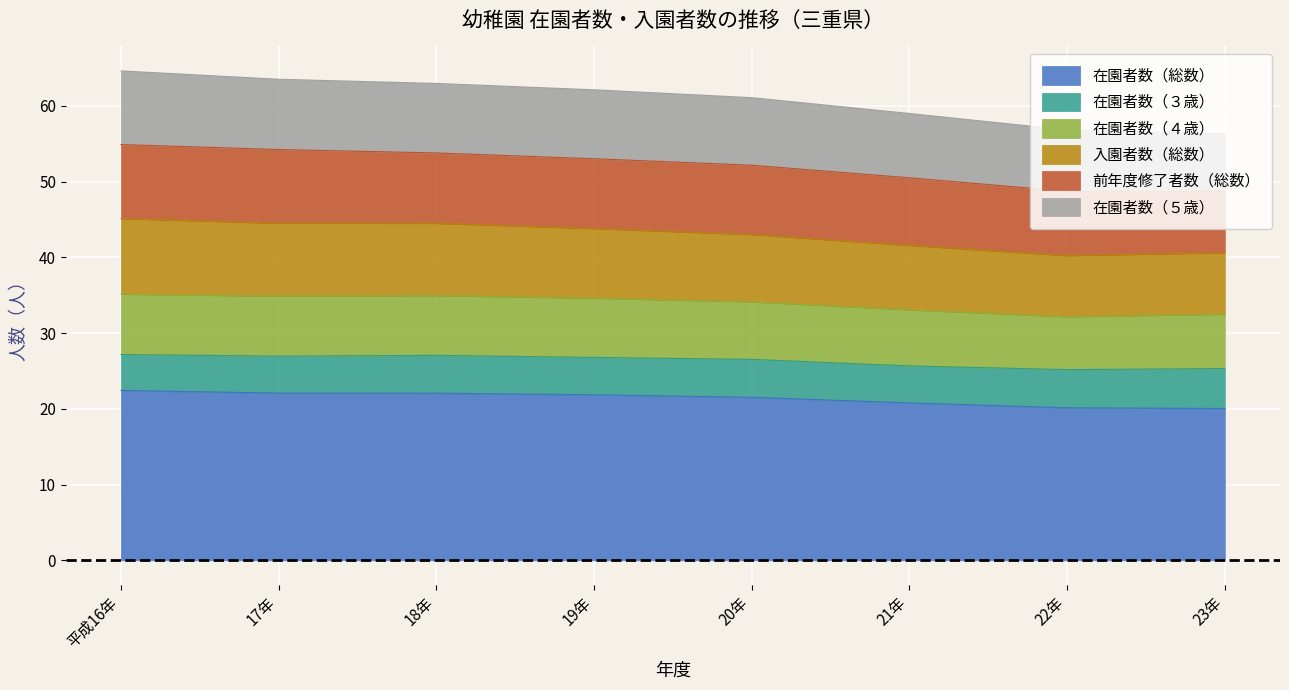

What is the total value across all series at 20年?

61.1